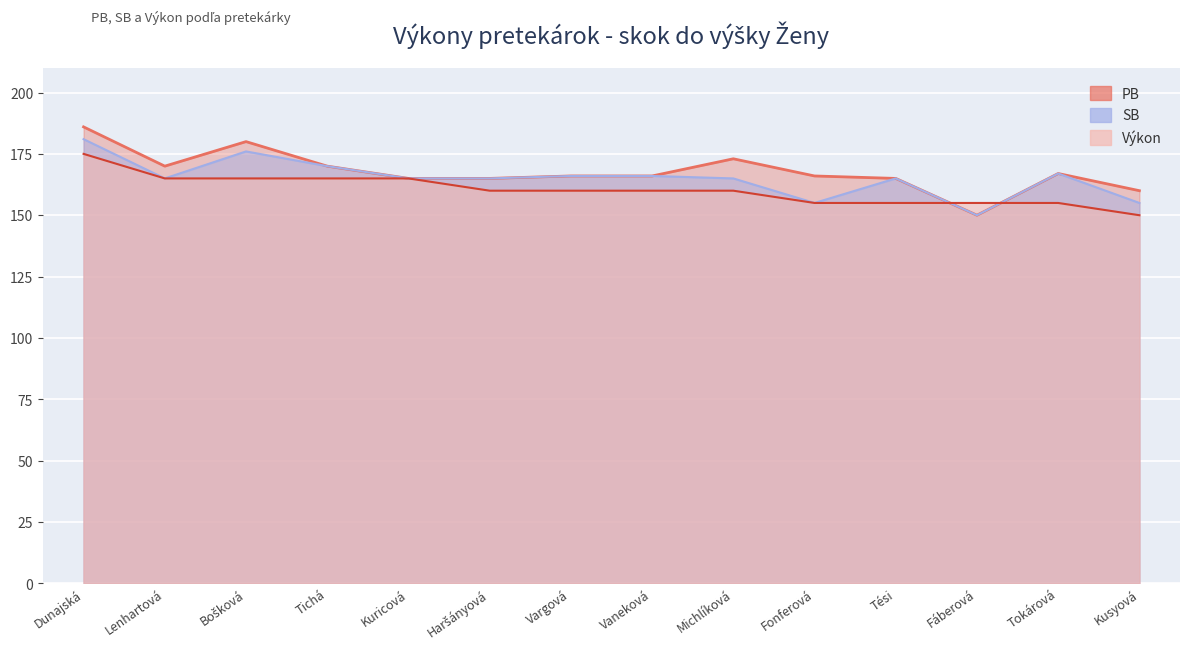

Between Lenhartová and Kusyová, which series saw the biggest shift?

Výkon